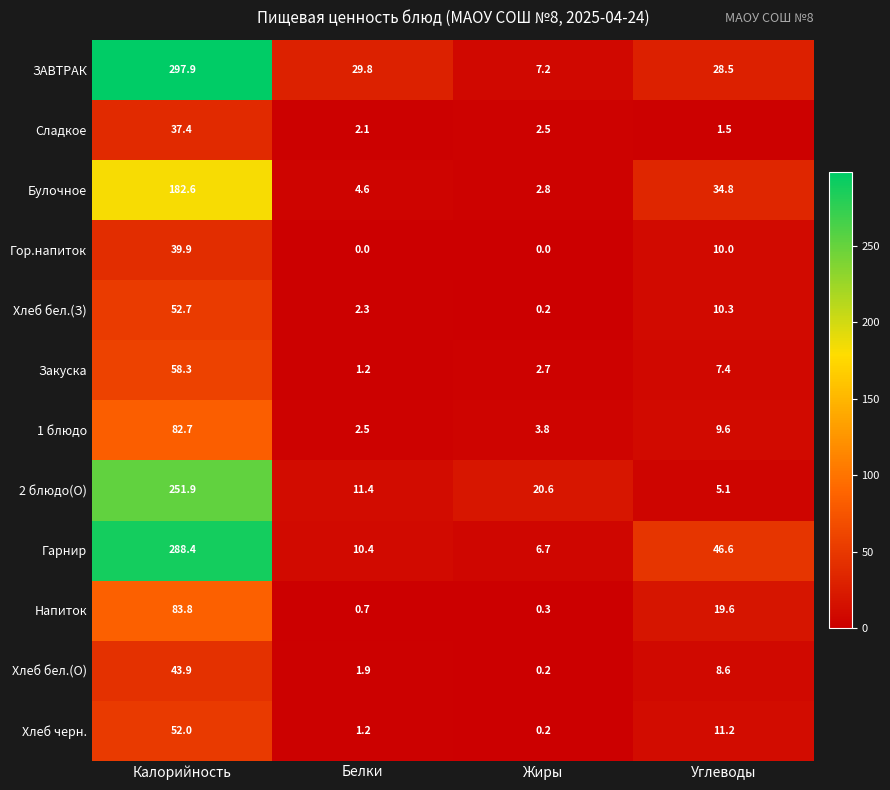

At which label does Закуска reach its minimum?

Белки